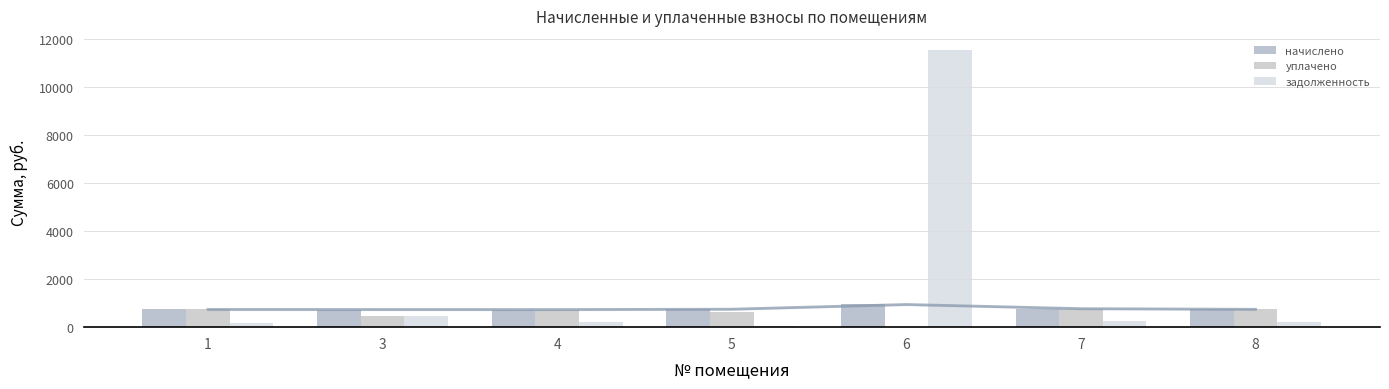

At which category does the chart reach its minimum across all series?

6